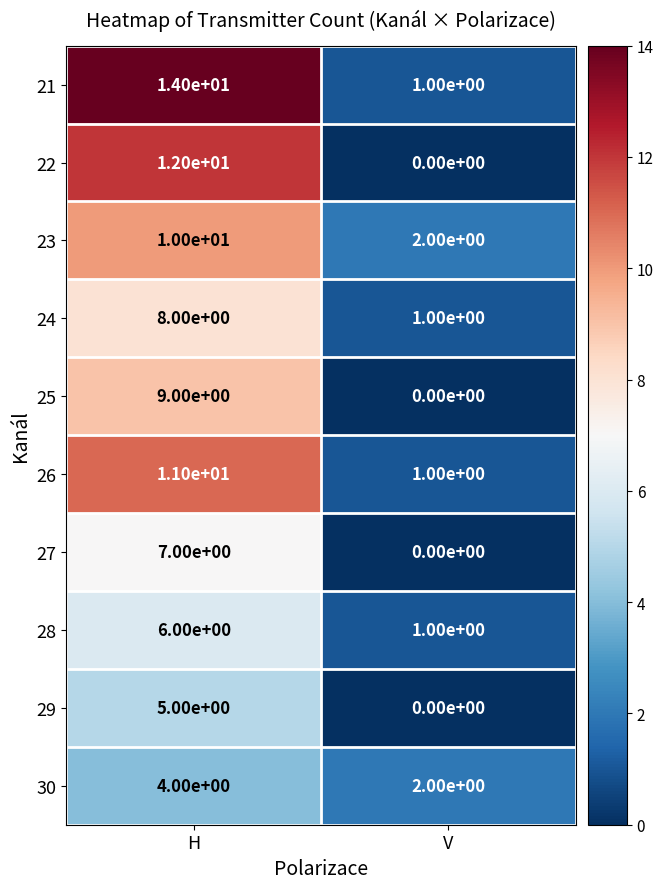

At which label is 27 closest to 3?

V